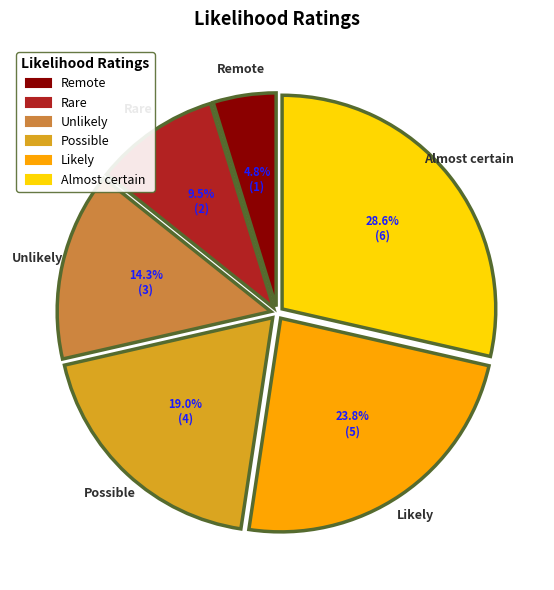

True or false: Rare accounts for 4% of the total.

False